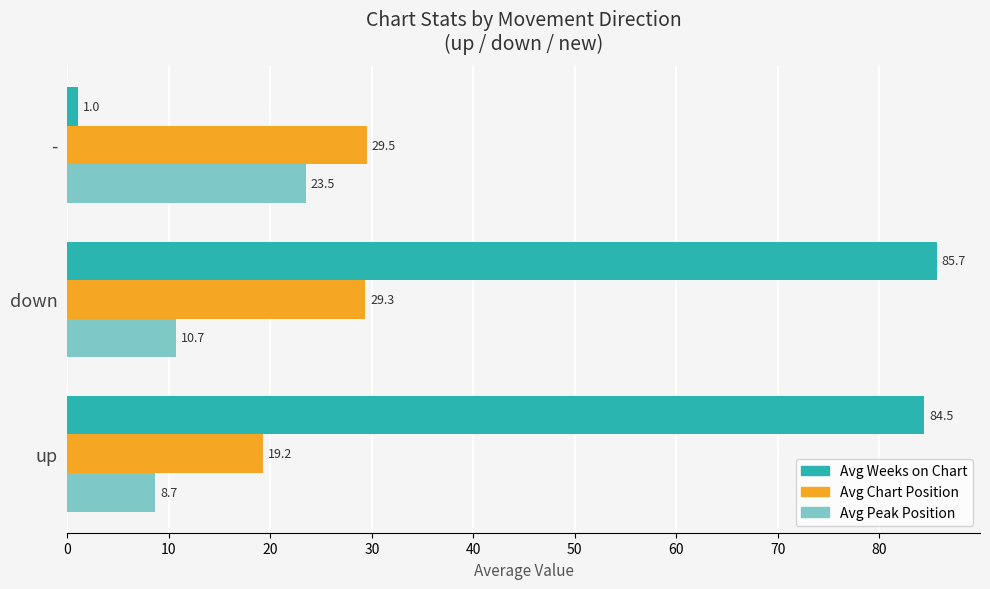

Which series has the largest total across all categories?

Avg Weeks on Chart